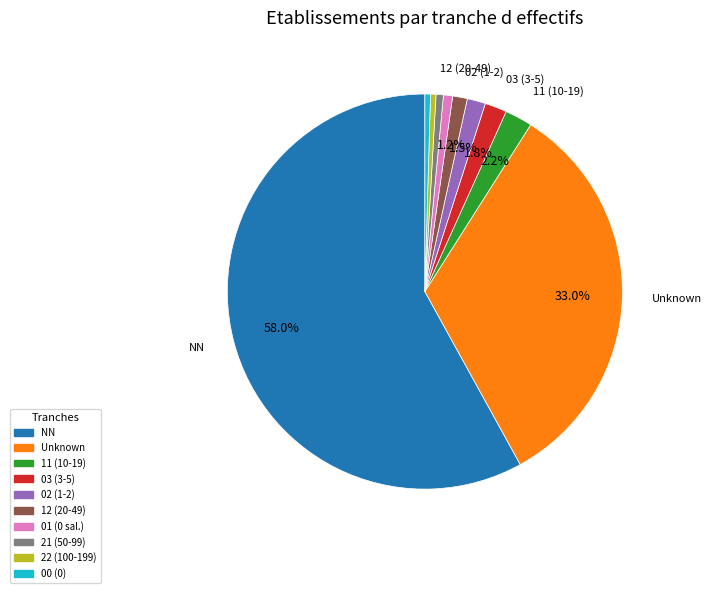

Is there any slice that represents more than half of the pie?

Yes